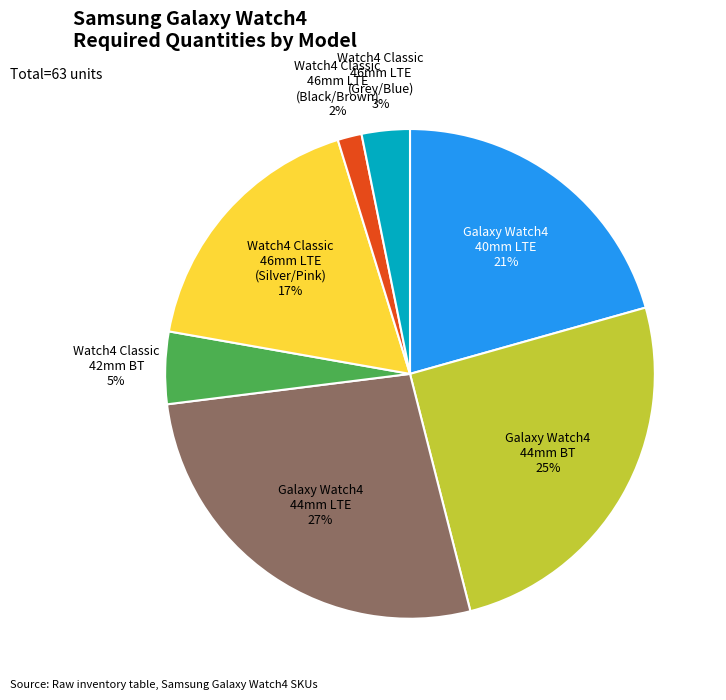

Between Watch4 Classic 46mm LTE (Grey/Blue) and Galaxy Watch4 40mm LTE, which is larger?

Galaxy Watch4 40mm LTE